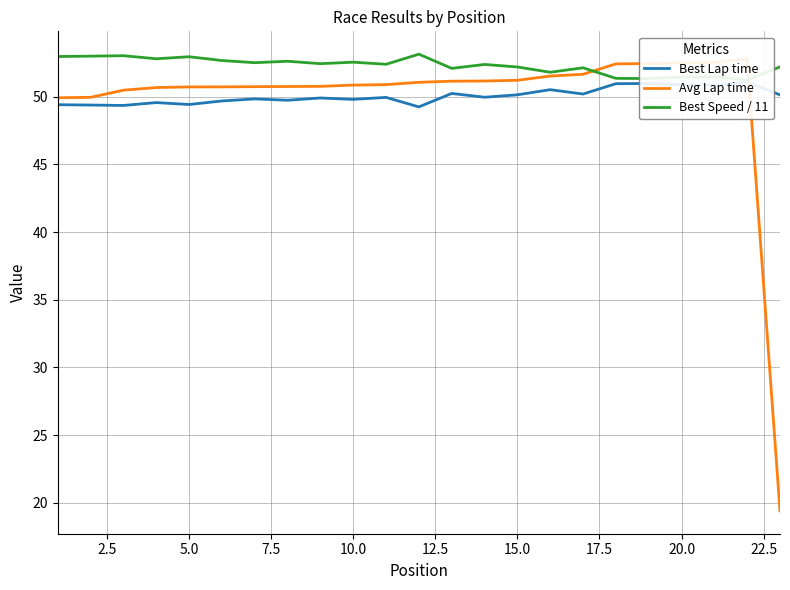

At 5.0, list the series in order from smallest to largest.

Best Lap time, Avg Lap time, Best Speed / 11